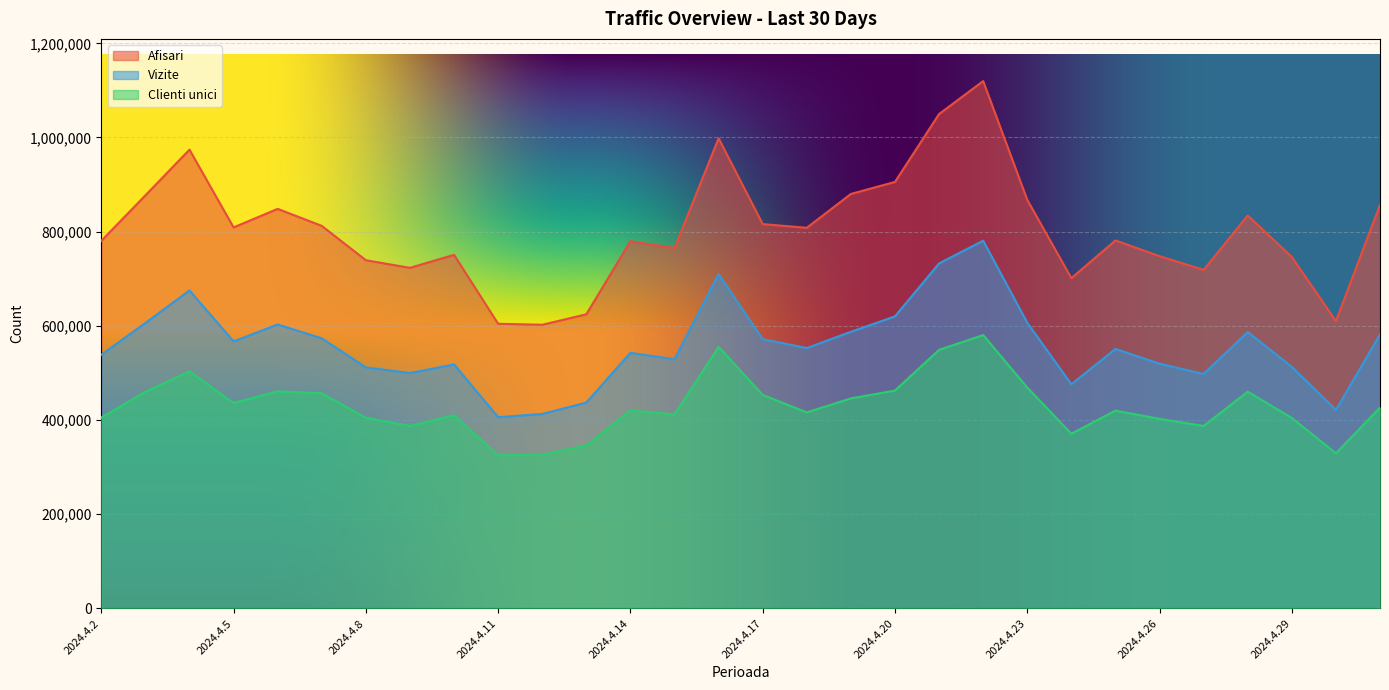

What is the label of the 11th point from the right?

2024.4.21